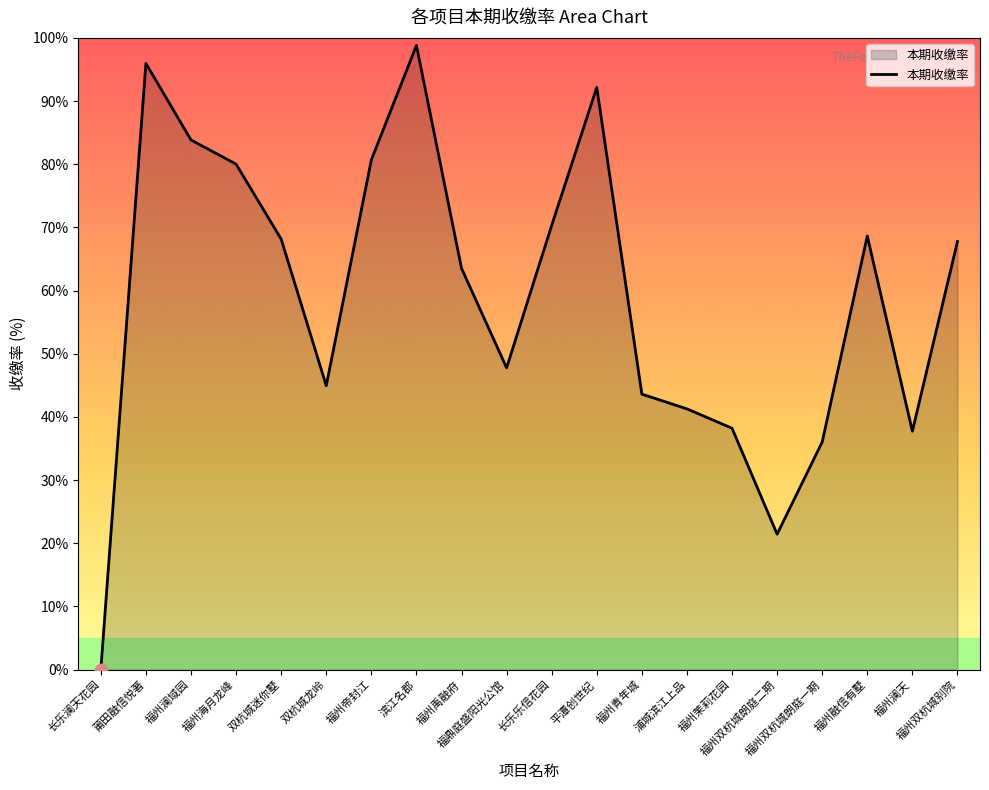

Approximately how many times larger is the value at 福州海月龙峰 compared to 浦城滨江上品?

1.9